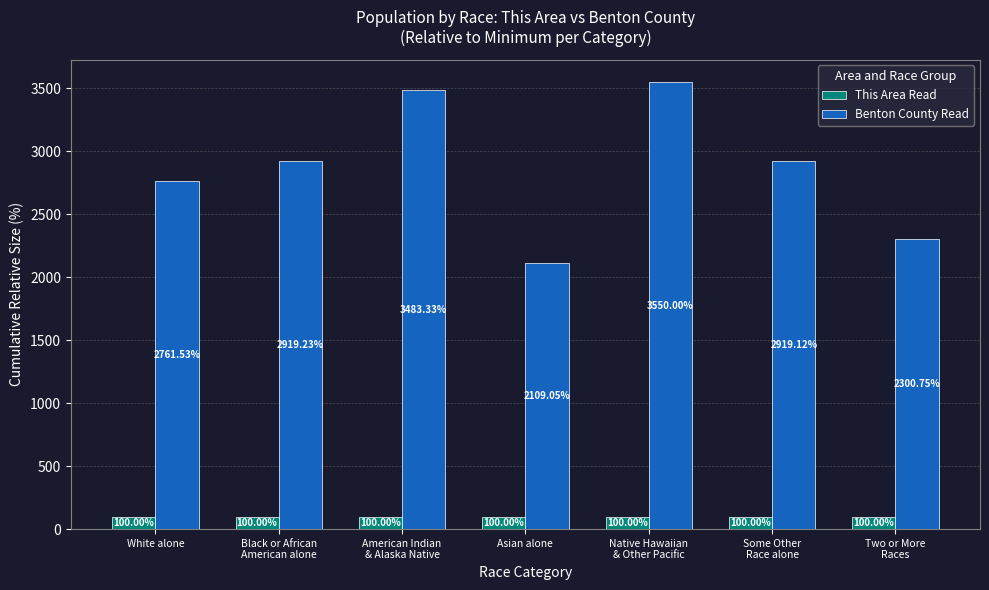

Where is Benton County Read nearest to the value 2829?

White alone